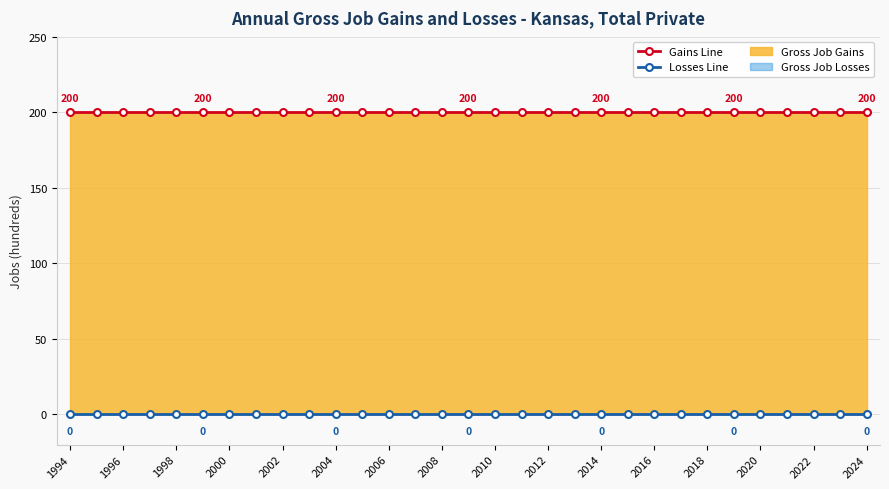

The value of Gross Job Losses Line at 19 is 0. True or false?

True